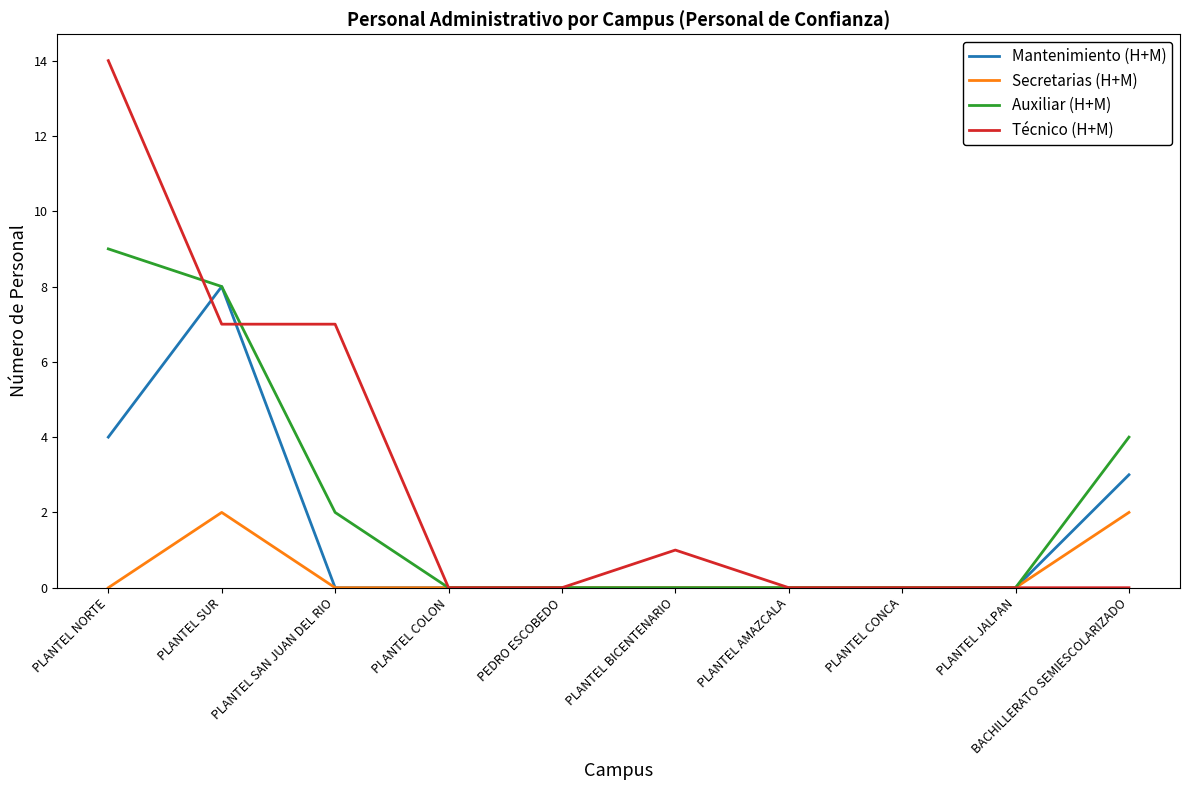

Reading right to left, list all the values displayed in this chart.

Mantenimiento (H+M): BACHILLERATO SEMIESCOLARIZADO=3	PLANTEL JALPAN=0	PLANTEL CONCA=0	PLANTEL AMAZCALA=0	PLANTEL BICENTENARIO=0	PEDRO ESCOBEDO=0	PLANTEL COLON=0	PLANTEL SAN JUAN DEL RIO=0	PLANTEL SUR=8	PLANTEL NORTE=4
Secretarias (H+M): BACHILLERATO SEMIESCOLARIZADO=2	PLANTEL JALPAN=0	PLANTEL CONCA=0	PLANTEL AMAZCALA=0	PLANTEL BICENTENARIO=0	PEDRO ESCOBEDO=0	PLANTEL COLON=0	PLANTEL SAN JUAN DEL RIO=0	PLANTEL SUR=2	PLANTEL NORTE=0
Auxiliar (H+M): BACHILLERATO SEMIESCOLARIZADO=4	PLANTEL JALPAN=0	PLANTEL CONCA=0	PLANTEL AMAZCALA=0	PLANTEL BICENTENARIO=0	PEDRO ESCOBEDO=0	PLANTEL COLON=0	PLANTEL SAN JUAN DEL RIO=2	PLANTEL SUR=8	PLANTEL NORTE=9
Técnico (H+M): BACHILLERATO SEMIESCOLARIZADO=0	PLANTEL JALPAN=0	PLANTEL CONCA=0	PLANTEL AMAZCALA=0	PLANTEL BICENTENARIO=1	PEDRO ESCOBEDO=0	PLANTEL COLON=0	PLANTEL SAN JUAN DEL RIO=7	PLANTEL SUR=7	PLANTEL NORTE=14